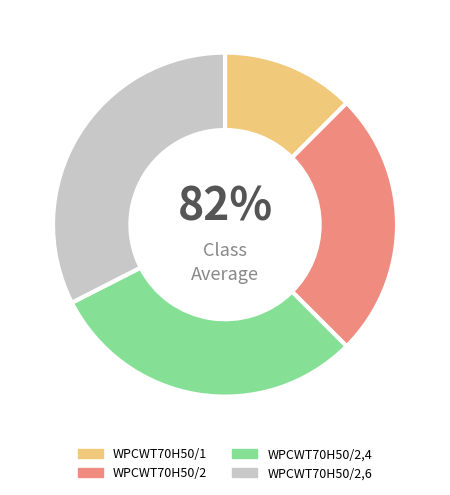

To the nearest percent, what is the difference between the largest and smallest slice percentages?

20%